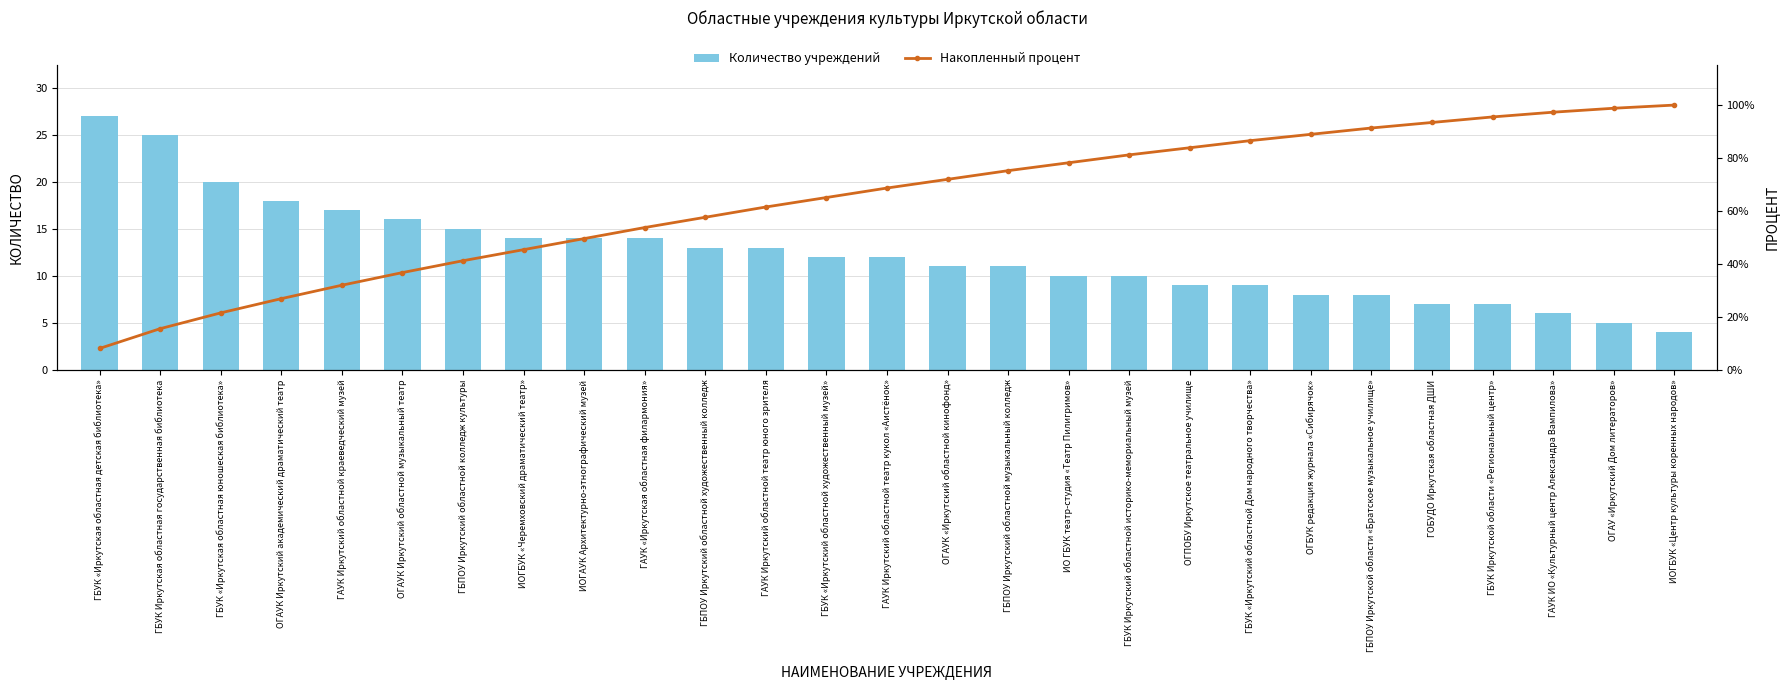

What is the value of the Накопленный процент bar at the 25th from the left?

97.3